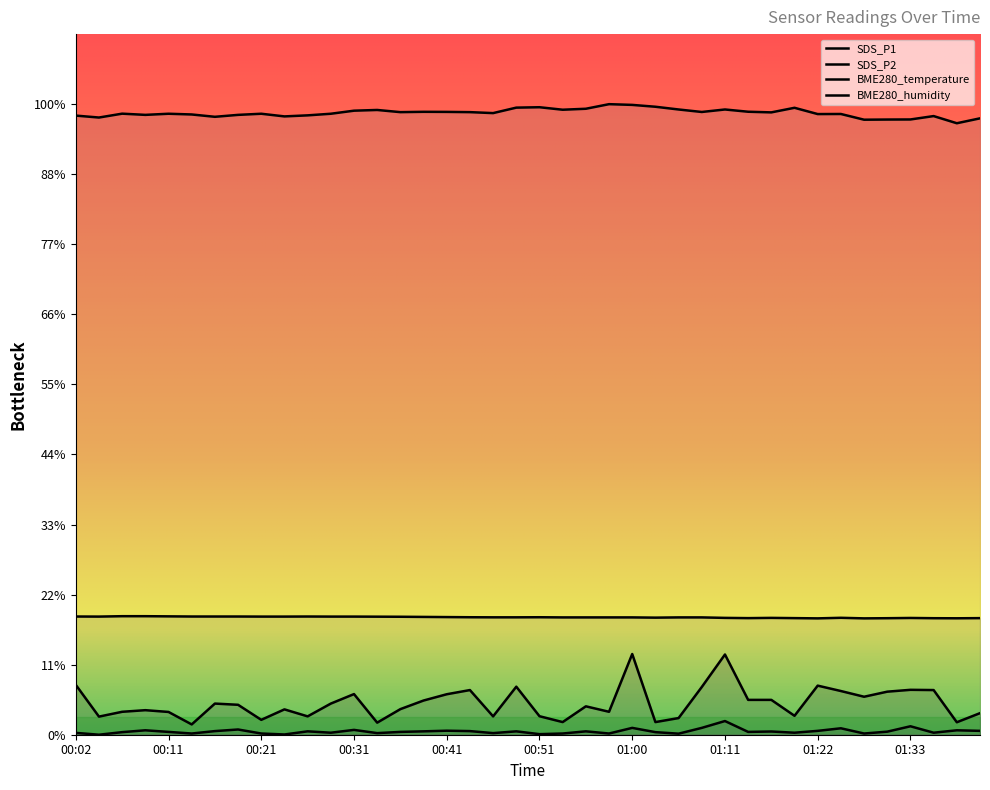

Does the chart have visible grid lines?

No